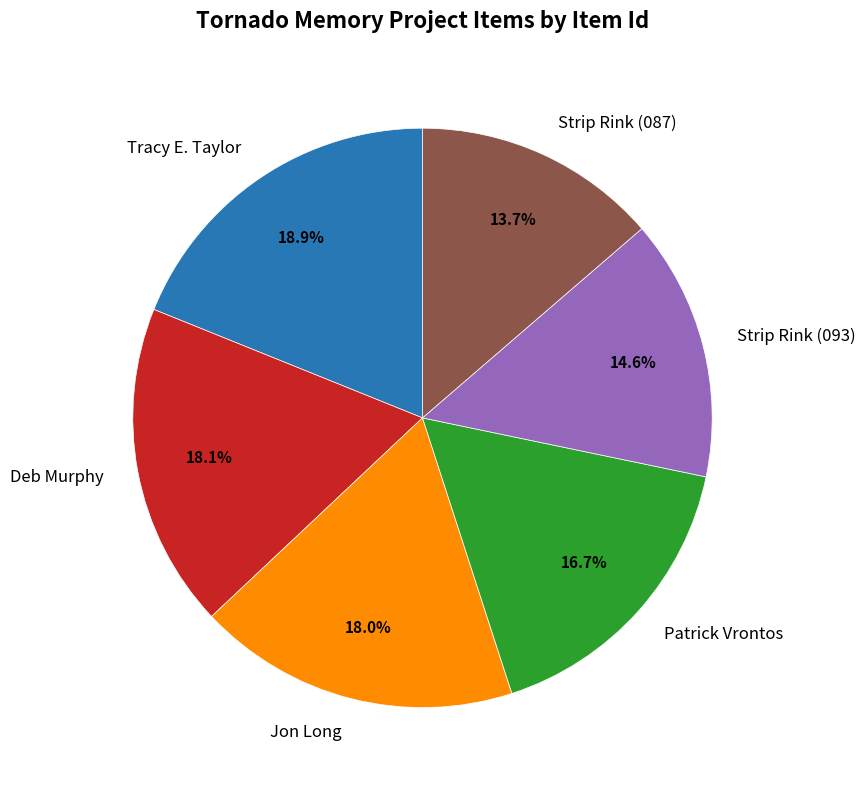

Is the sum of Strip Rink (087) and Jon Long greater than half?

No